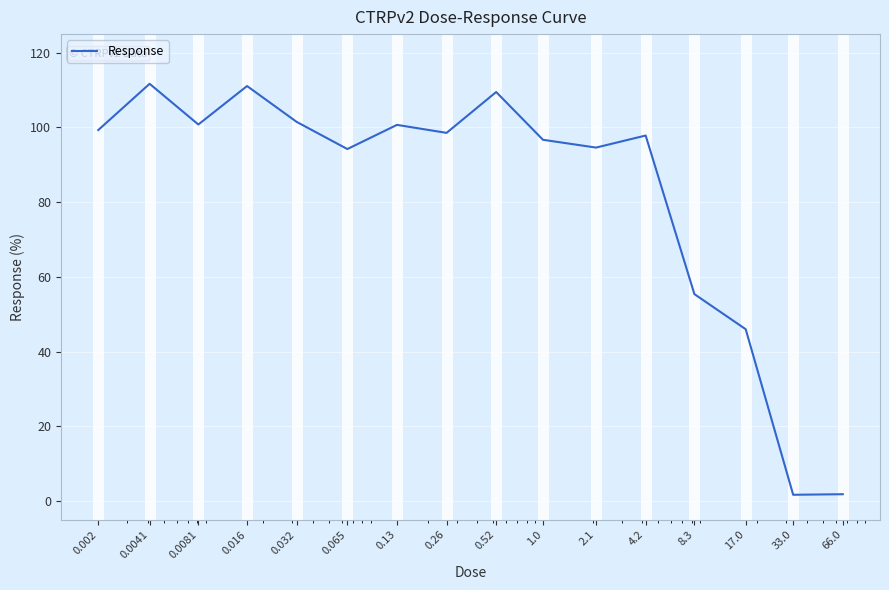

What is the maximum value shown in the chart?

111.7